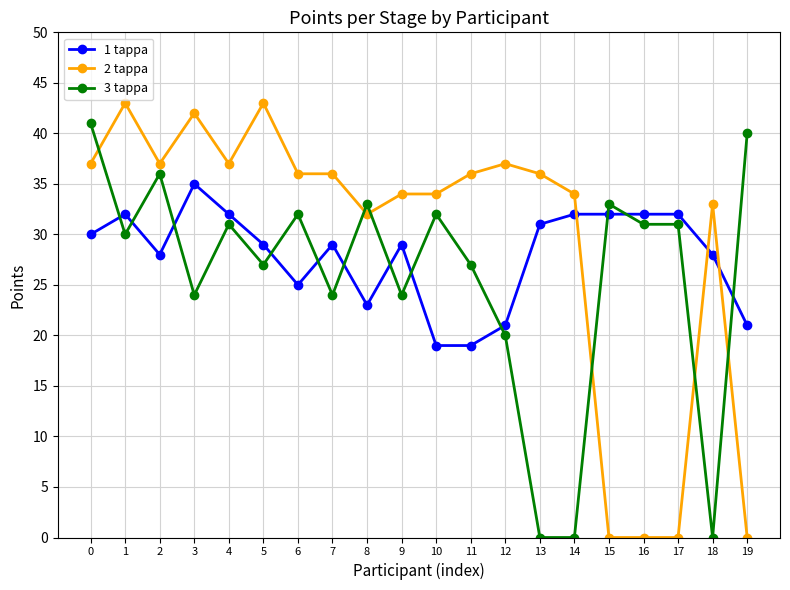

True or false: 1 tappa has a value of 19 at 11.

True